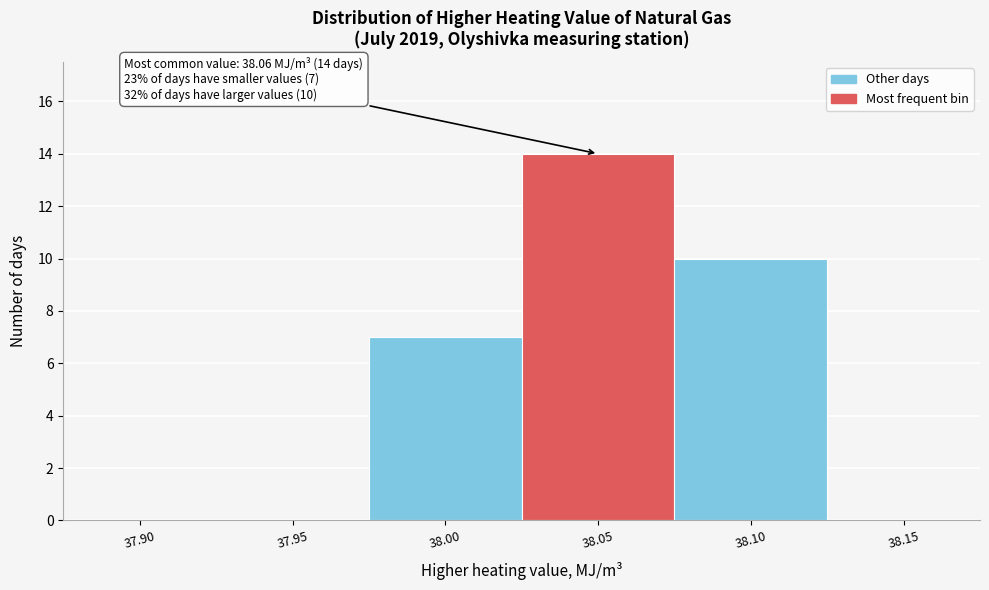

Reading left to right, transcribe all the data shown in this chart.

37.90=0	37.95=0	38.00=7	38.05=14	38.10=10	38.15=0